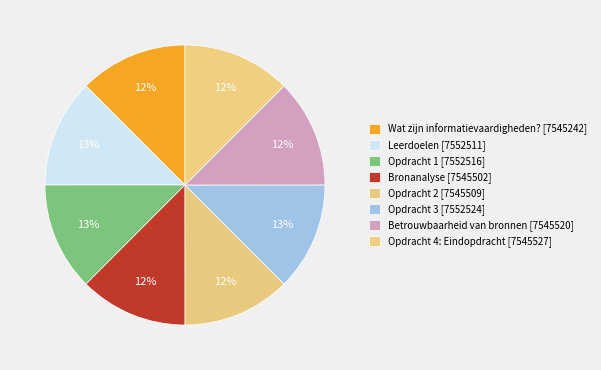

How many segments does this pie chart have?

8